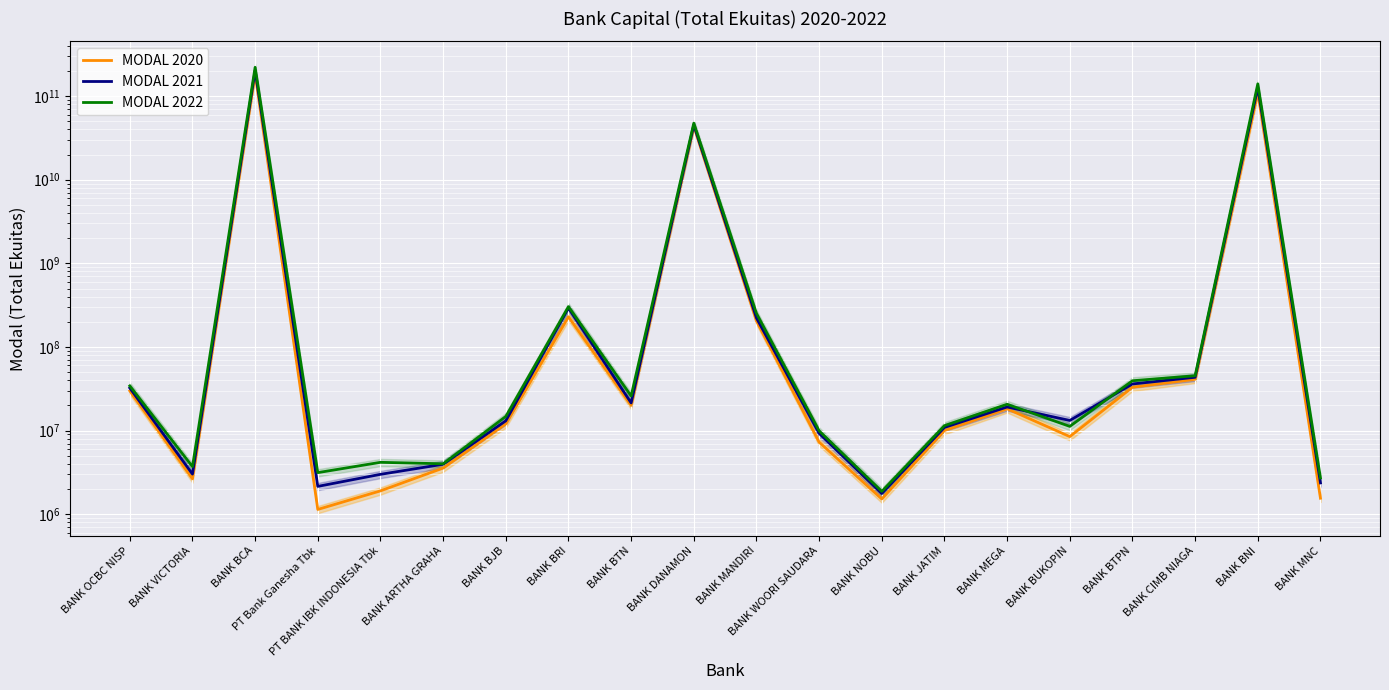

How many distinct data groups are displayed?

3